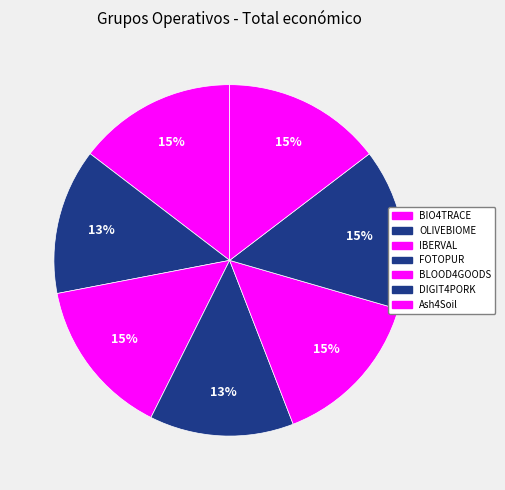

Is the sum of OLIVEBIOME and Ash4Soil greater than half?

No